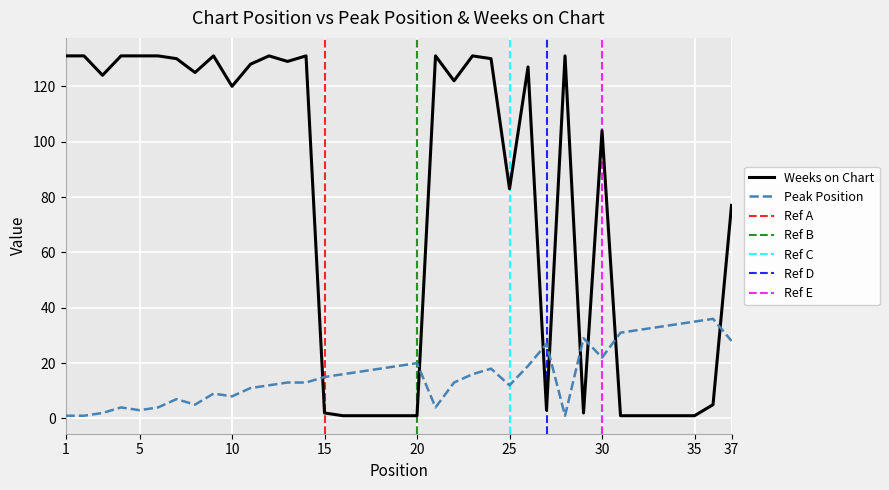

Where is Peak Position nearest to the value 18?

18